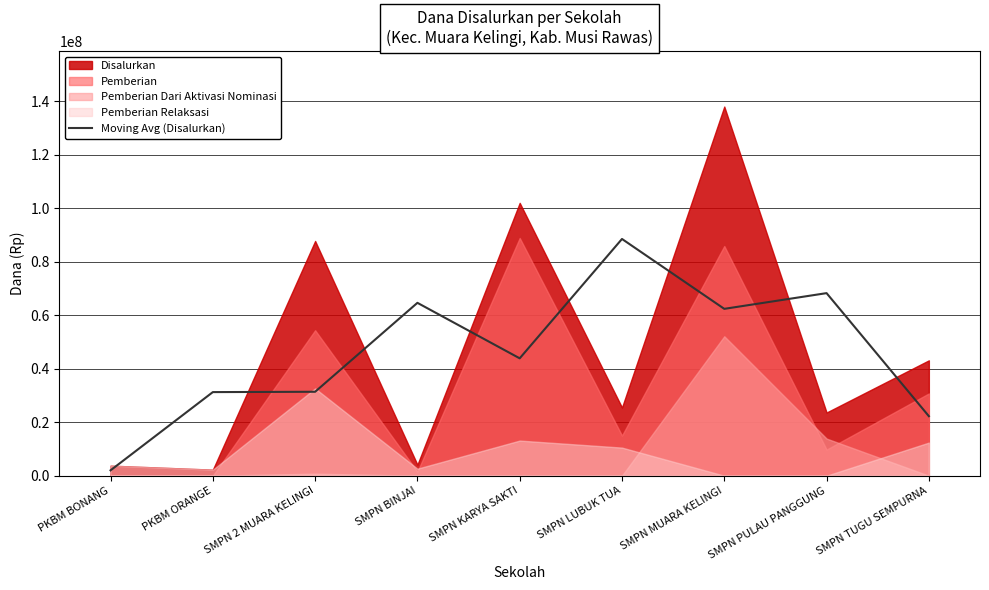

True or false: the data shows 55188801 at PKBM ORANGE.

False